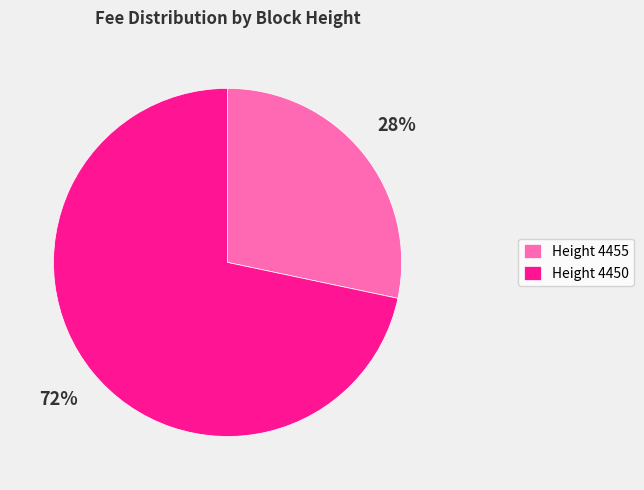

What is the ratio of the value at Height 4455 to the value at Height 4450?

0.4